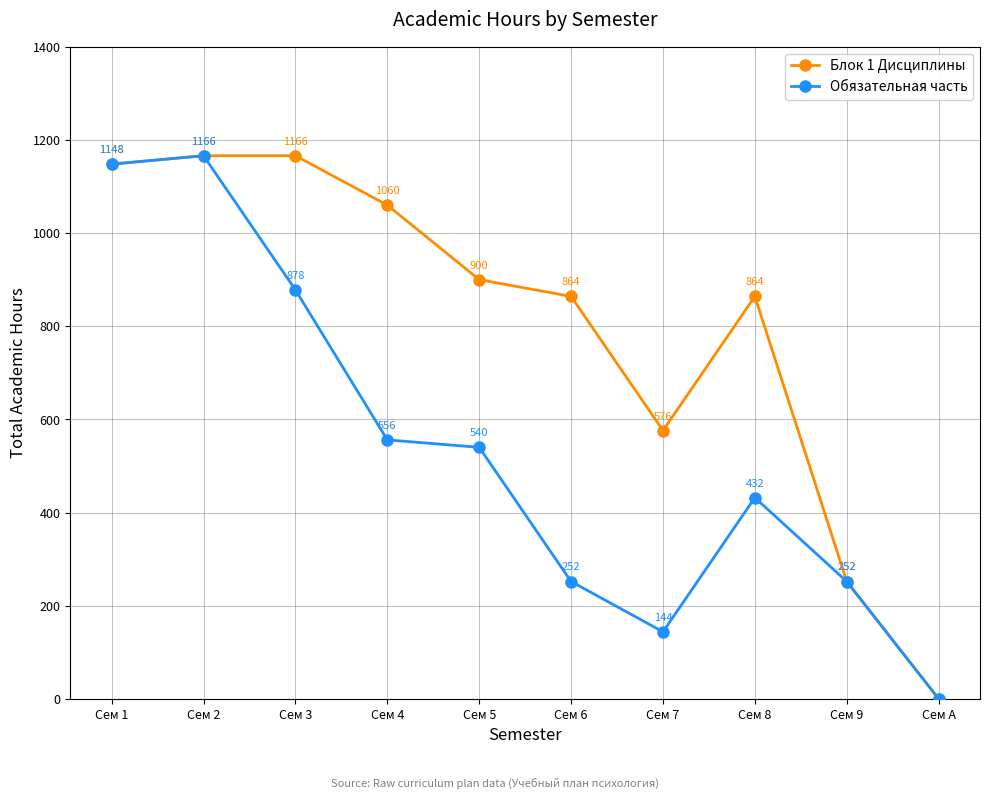

How many values in Обязательная часть are above zero?

9